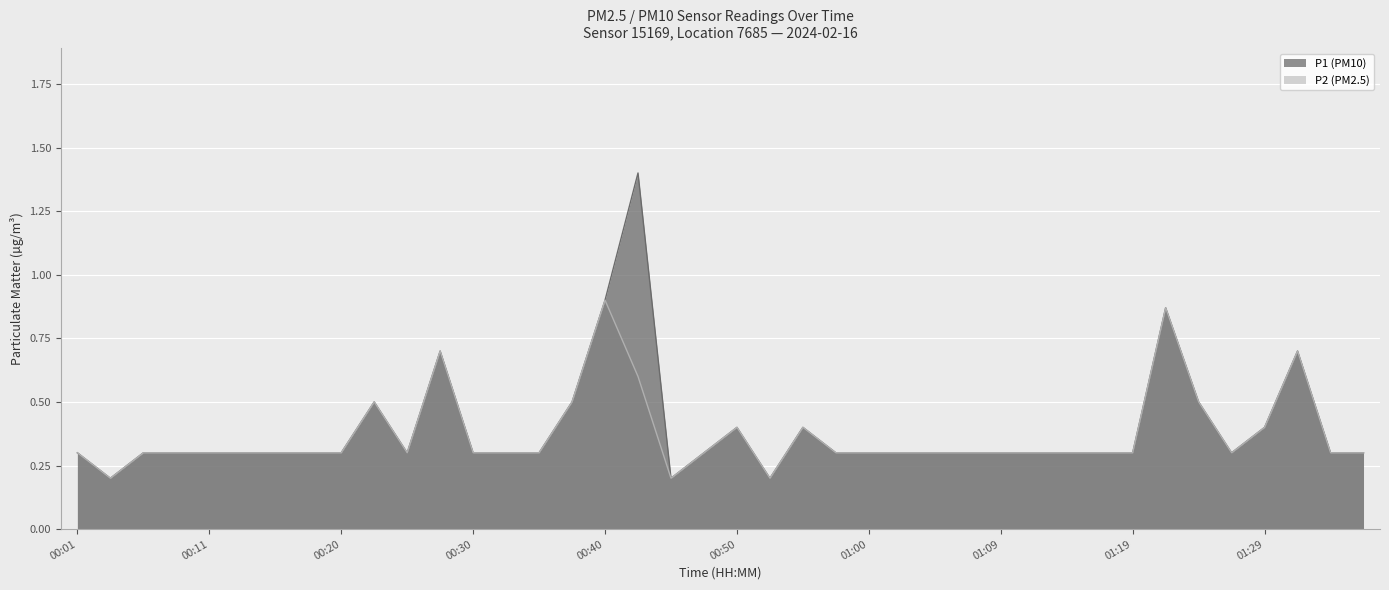

How many lines are shown in the chart?

2